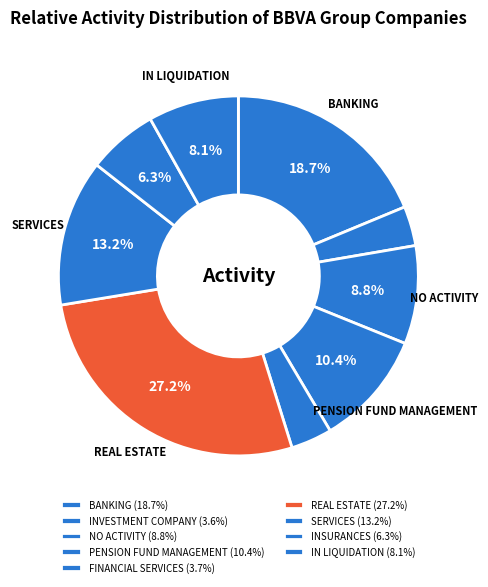

Between IN LIQUIDATION and NO ACTIVITY, which is larger?

NO ACTIVITY